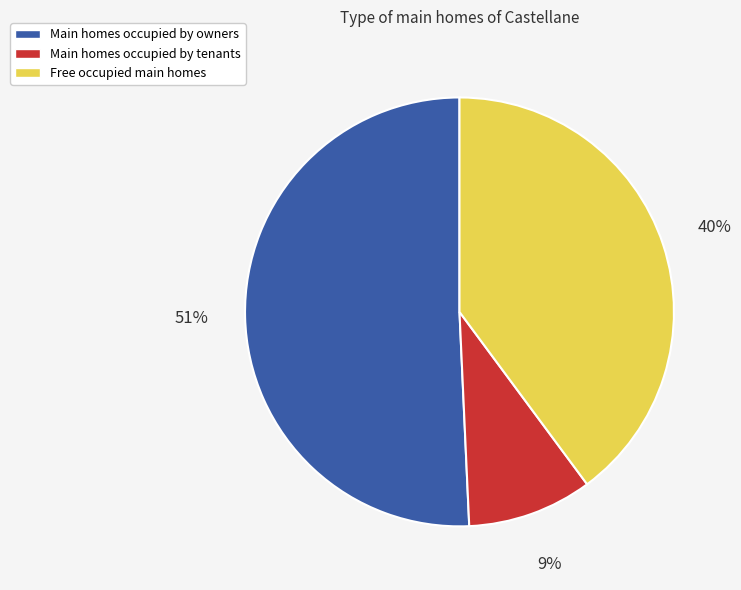

To the nearest percent, what is the average slice percentage?

33%